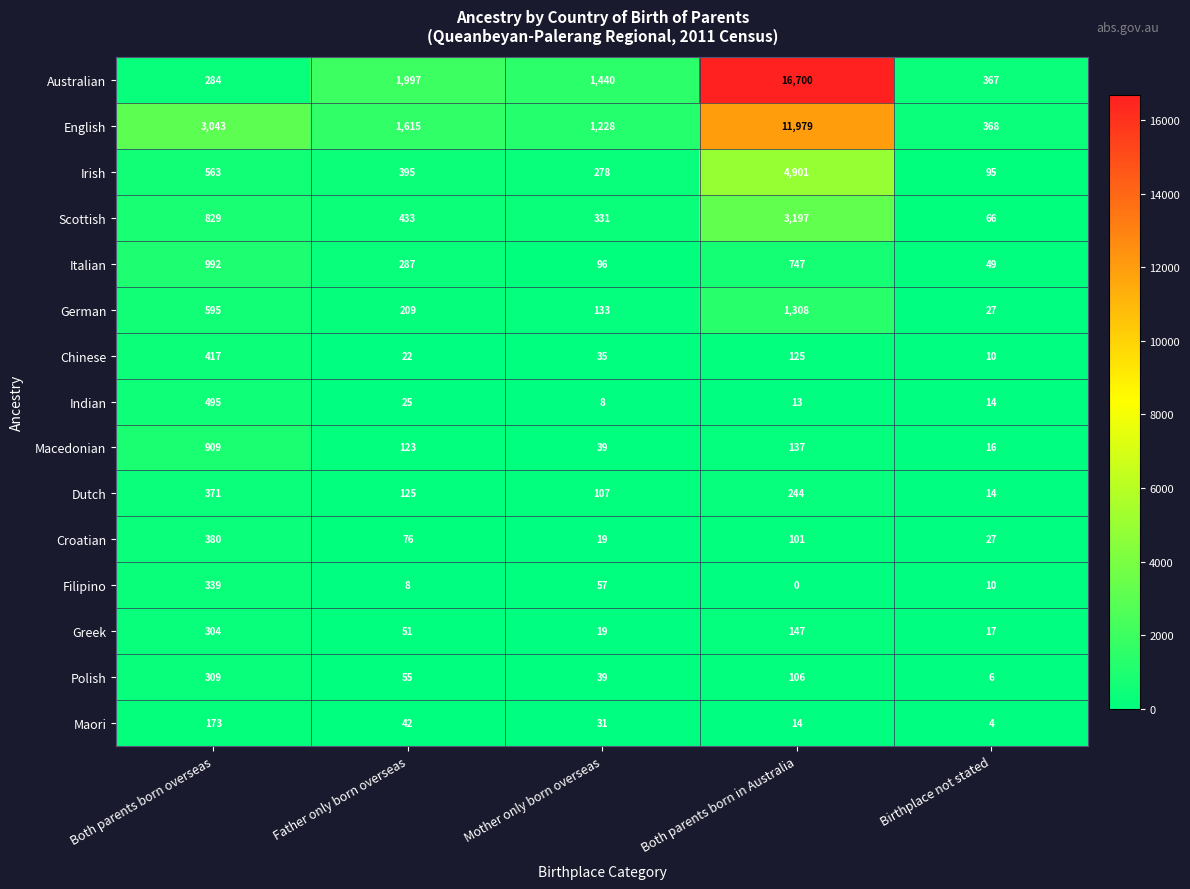

What is the sum of all Maori values?

264